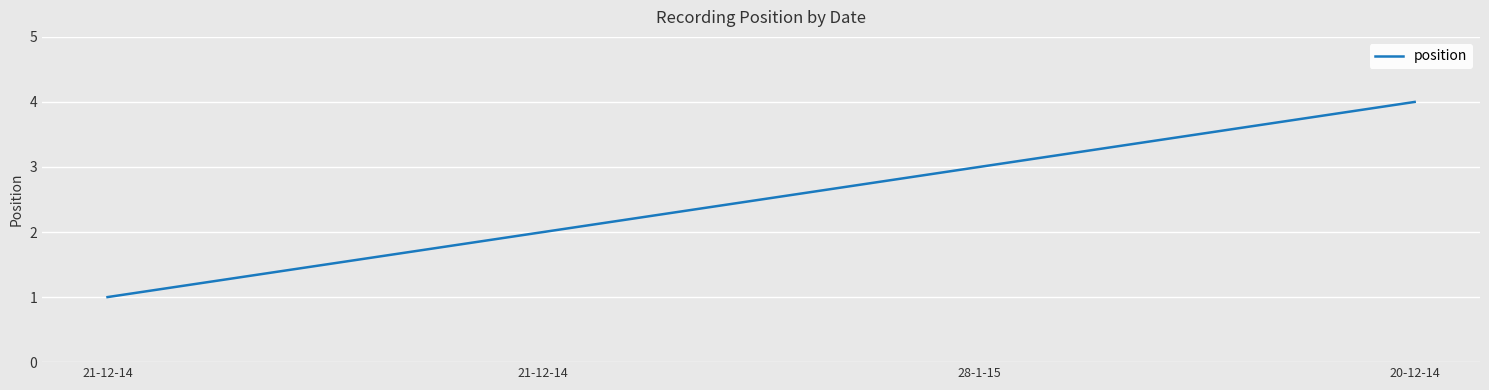

At which label does the data first exceed 3?

20-12-14